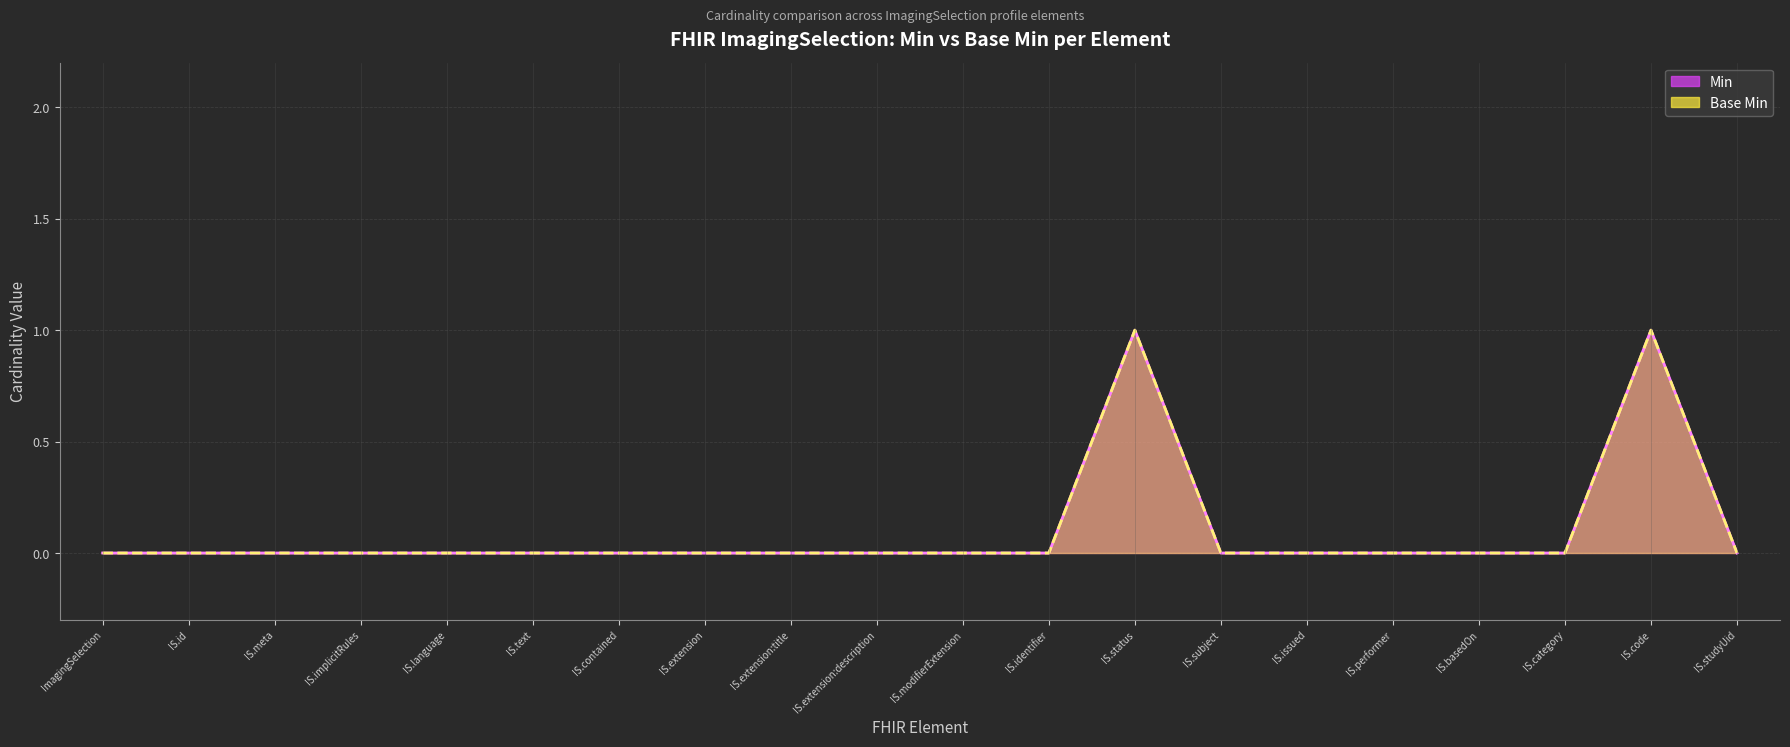

True or false: Min and Base Min intersect in this chart.

False